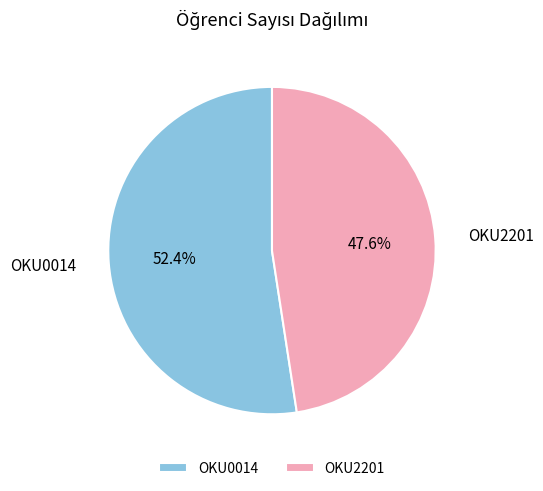

What percentage do OKU0014 and OKU2201 together represent?

100.0%